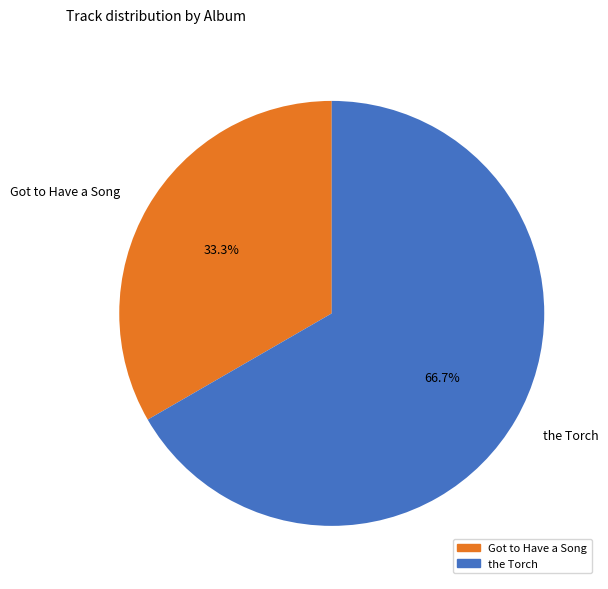

What percentage is the Got to Have a Song slice, to the nearest percent?

33%